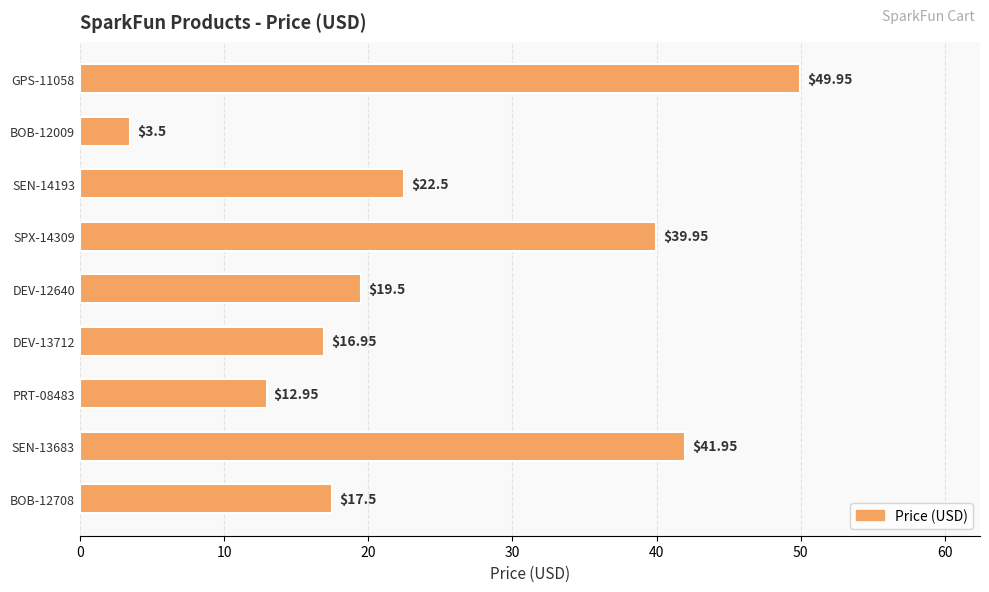

What is the difference between the second highest and second lowest values?

29.0